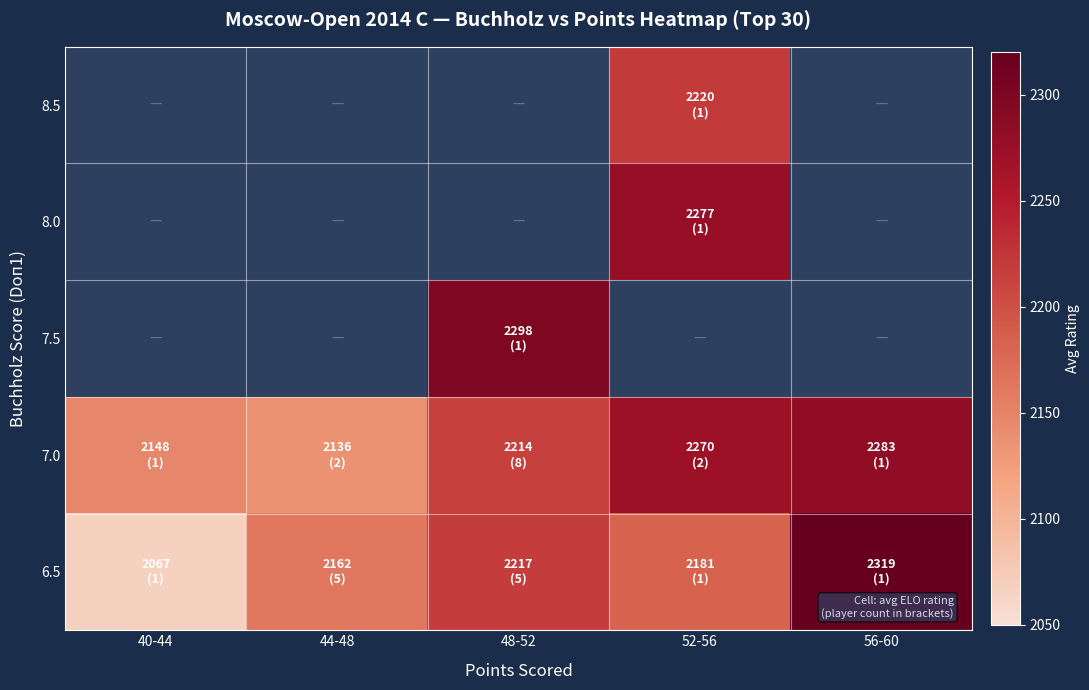

List the series in order of their overall mean, highest first.

7.0, 7.5, 8.0, 8.5, 6.5